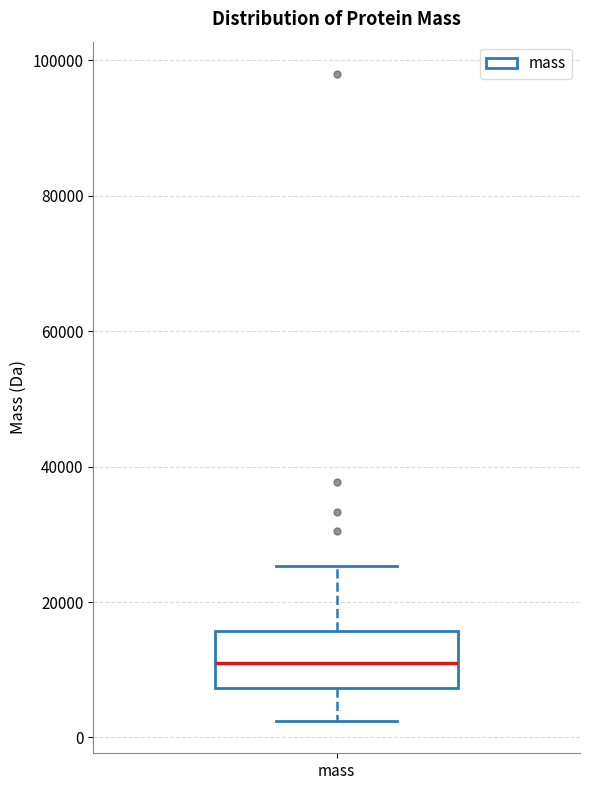

Transcribe this box plot: give where the median line is, the range the box spans, and where the two whiskers end, as read against the y-axis. The values are not printed on the chart, so give them approximately, as read against the axis.

median 12000, box 8000 to 16000, whiskers 2000 to 26000